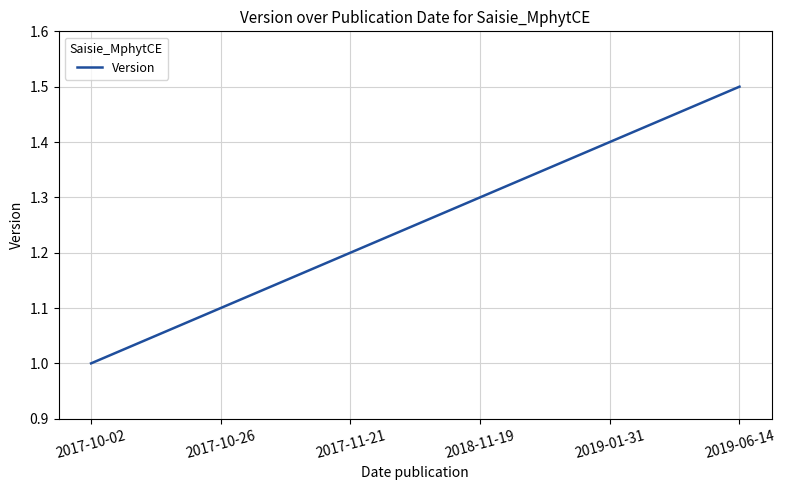

Does the chart have visible grid lines?

Yes